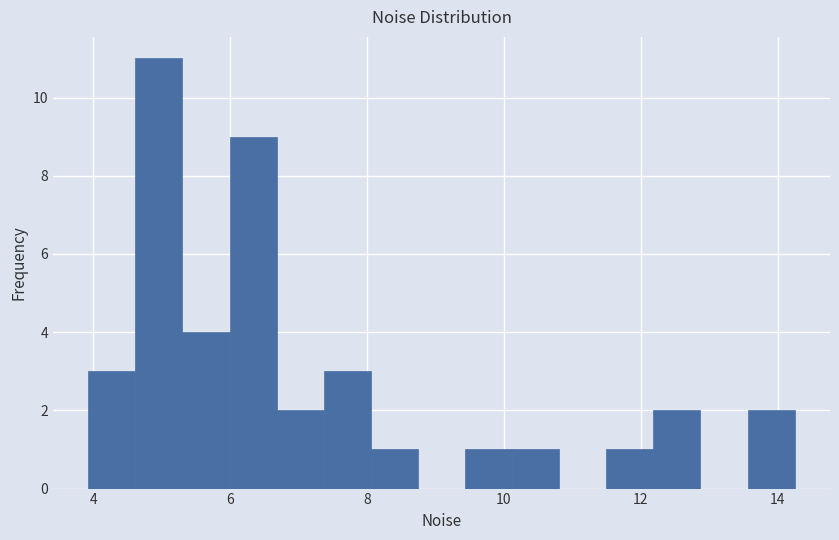

Around what value on the x-axis is the tallest bar? Give the approximate position of its centre, as read against the axis.

5.0